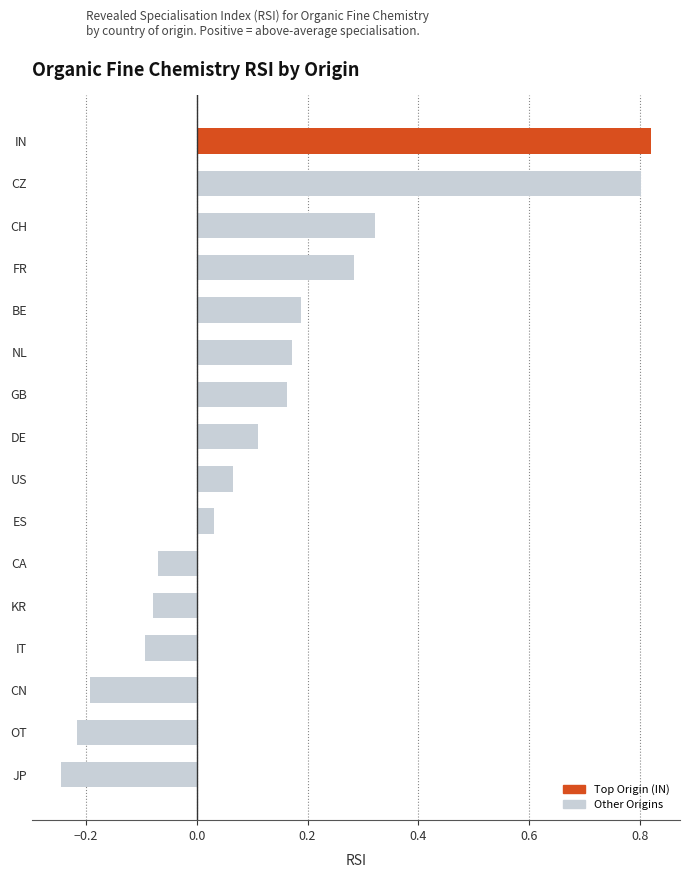

Rank the categories by value from highest to lowest.

IN, CZ, CH, FR, BE, NL, GB, DE, US, ES, CA, KR, IT, CN, OT, JP